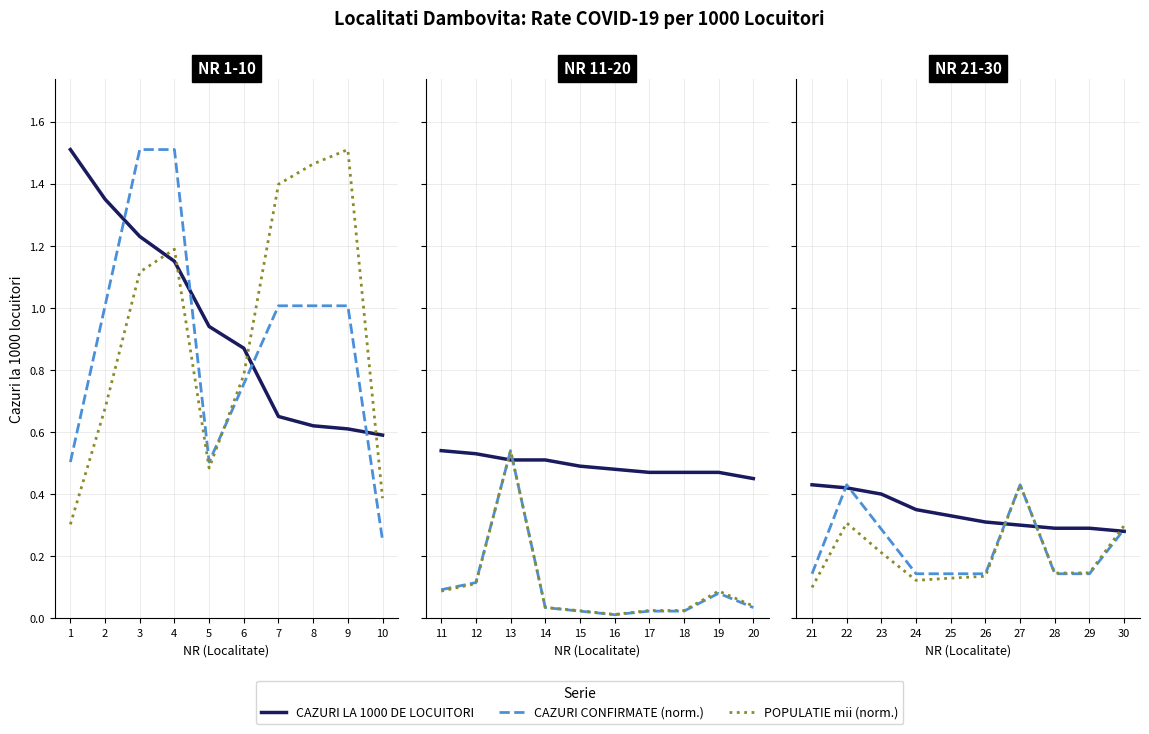

The value of CAZURI CONFIRMATE (norm.) at 21 is 0.0. True or false?

False